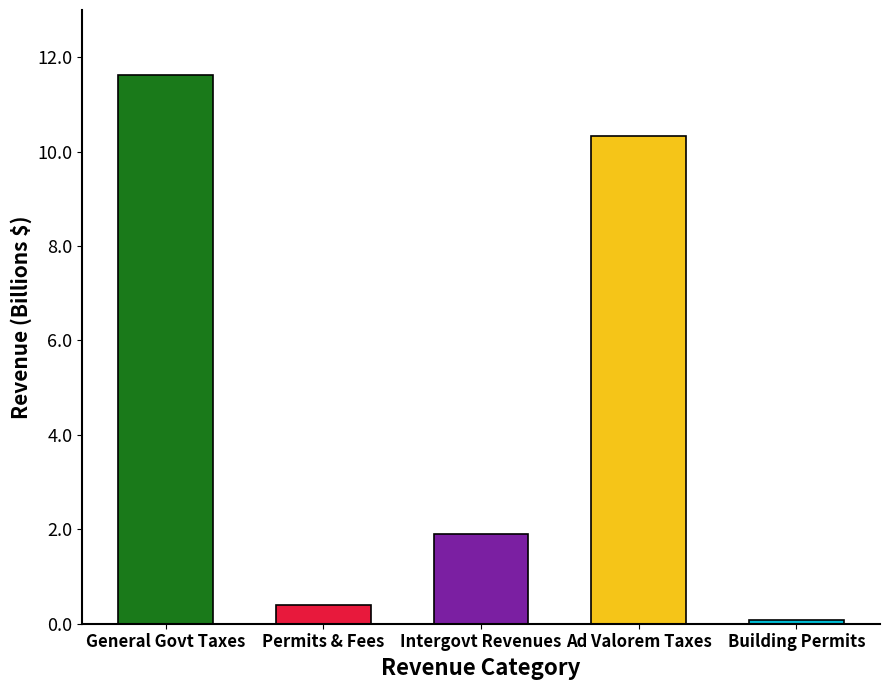

List the labels in order of value, smallest first.

Building Permits, Permits, Fees, and Special Assessments, Intergovernmental Revenues, Ad Valorem Taxes, General Government Taxes